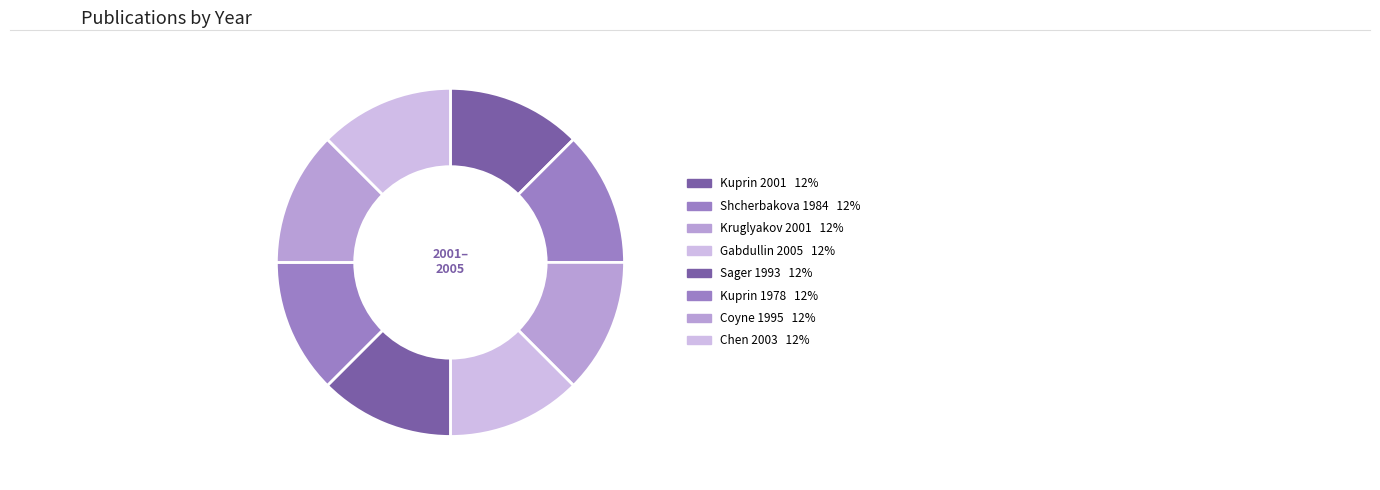

What is the ratio of the value at Gabdullin 2005 to the value at Kuprin 2001?

1.0